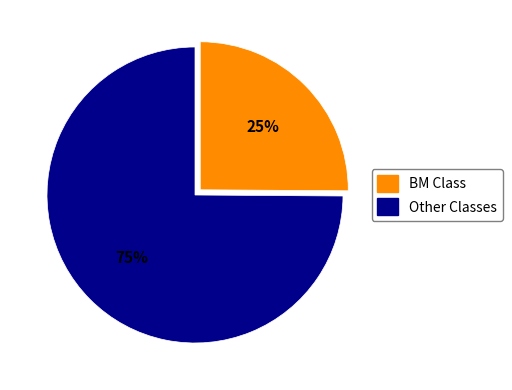

To the nearest percent, what is the difference between the largest and smallest slice percentages?

50%